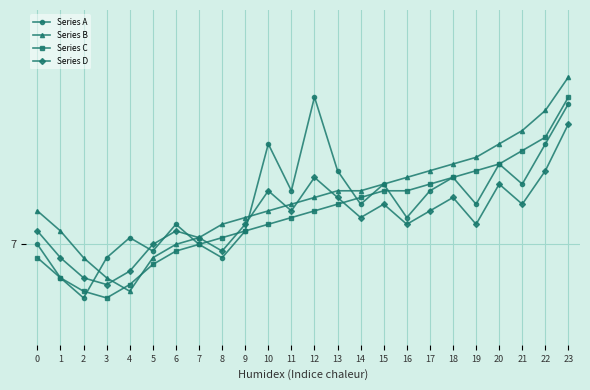

Is the value of Series D at 20 greater than the value of Series C at 21?

No